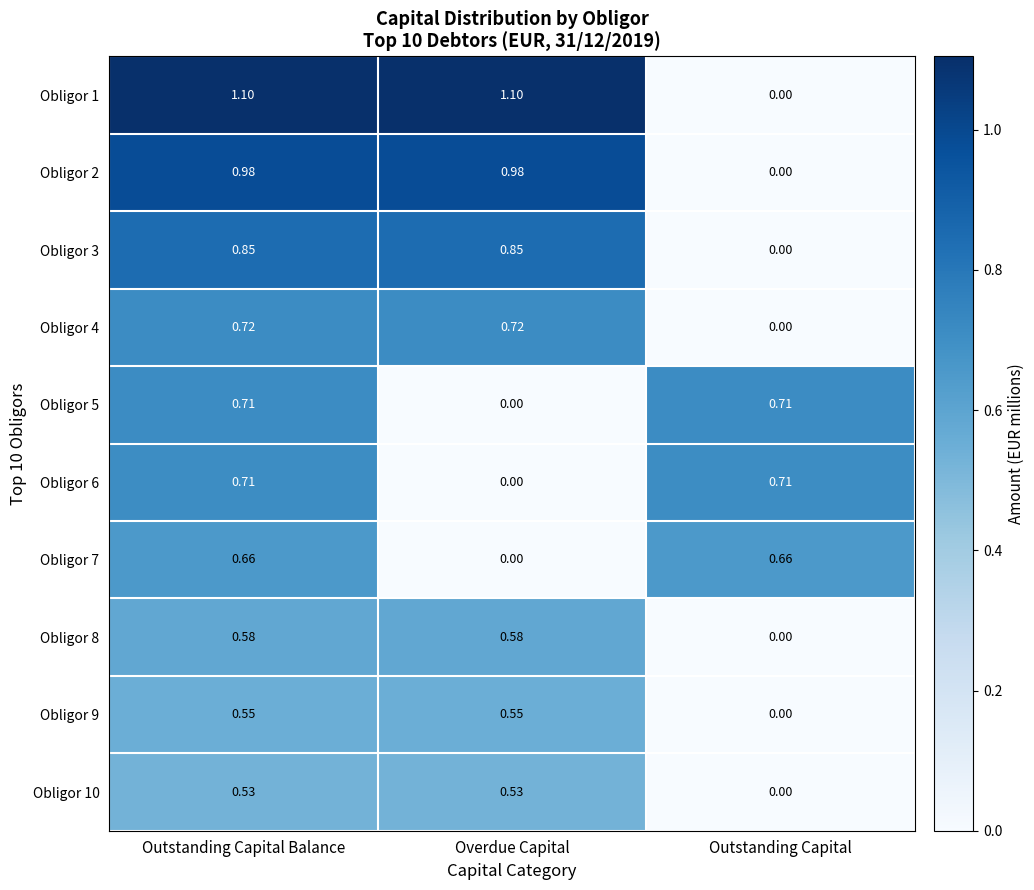

Is the value of Obligor 1 at Overdue Capital greater than the value of Obligor 7 at Outstanding Capital?

Yes